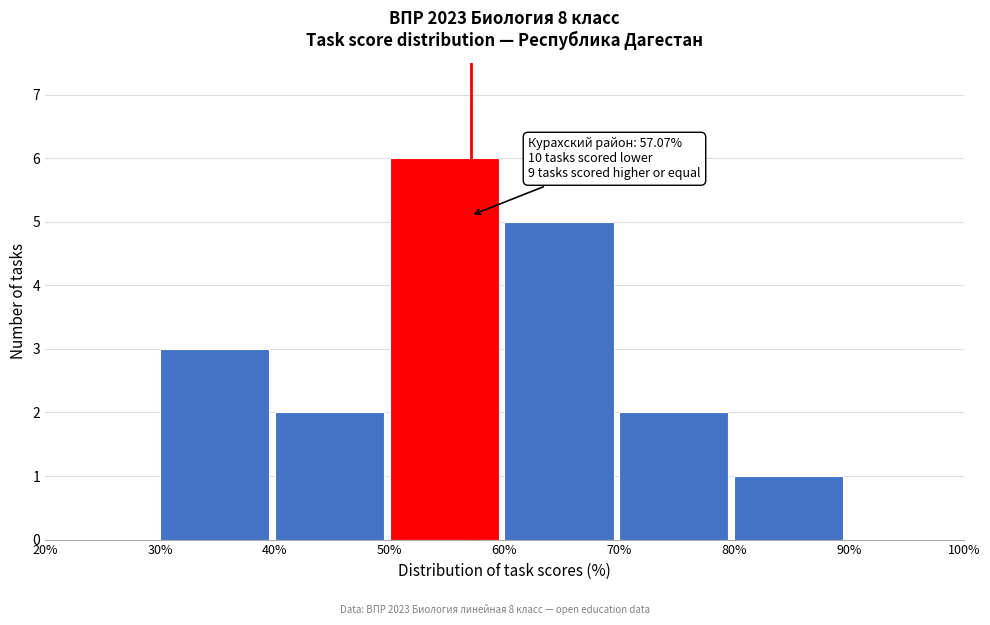

Which range on the x-axis has the tallest bar?

50% to 60%